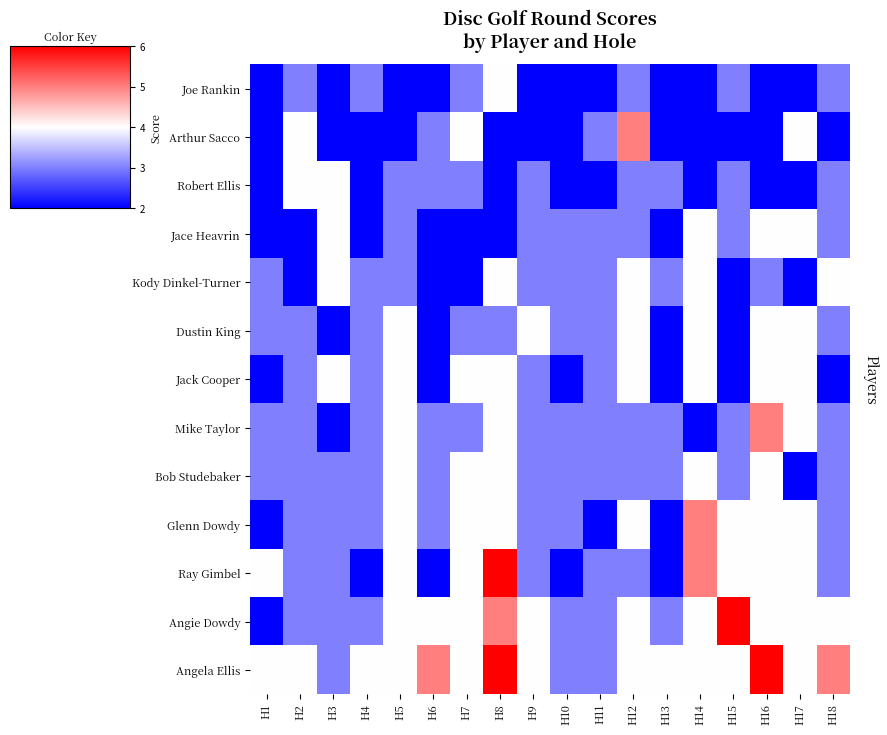

Reading left to right, what are all the values shown in this chart?

Joe Rankin: H1=2	H2=3	H3=2	H4=3	H5=2	H6=2	H7=3	H8=4	H9=2	H10=2	H11=2	H12=3	H13=2	H14=2	H15=3	H16=2	H17=2	H18=3
Arthur Sacco: H1=2	H2=4	H3=2	H4=2	H5=2	H6=3	H7=4	H8=2	H9=2	H10=2	H11=3	H12=5	H13=2	H14=2	H15=2	H16=2	H17=4	H18=2
Robert Ellis: H1=2	H2=4	H3=4	H4=2	H5=3	H6=3	H7=3	H8=2	H9=3	H10=2	H11=2	H12=3	H13=3	H14=2	H15=3	H16=2	H17=2	H18=3
Jace Heavrin: H1=2	H2=2	H3=4	H4=2	H5=3	H6=2	H7=2	H8=2	H9=3	H10=3	H11=3	H12=3	H13=2	H14=4	H15=3	H16=4	H17=4	H18=3
Kody Dinkel-Turner: H1=3	H2=2	H3=4	H4=3	H5=3	H6=2	H7=2	H8=4	H9=3	H10=3	H11=3	H12=4	H13=3	H14=4	H15=2	H16=3	H17=2	H18=4
Dustin King: H1=3	H2=3	H3=2	H4=3	H5=4	H6=2	H7=3	H8=3	H9=4	H10=3	H11=3	H12=4	H13=2	H14=4	H15=2	H16=4	H17=4	H18=3
Jack Cooper: H1=2	H2=3	H3=4	H4=3	H5=4	H6=2	H7=4	H8=4	H9=3	H10=2	H11=3	H12=4	H13=2	H14=4	H15=2	H16=4	H17=4	H18=2
Mike Taylor: H1=3	H2=3	H3=2	H4=3	H5=4	H6=3	H7=3	H8=4	H9=3	H10=3	H11=3	H12=3	H13=3	H14=2	H15=3	H16=5	H17=4	H18=3
Bob Studebaker: H1=3	H2=3	H3=3	H4=3	H5=4	H6=3	H7=4	H8=4	H9=3	H10=3	H11=3	H12=3	H13=3	H14=4	H15=3	H16=4	H17=2	H18=3
Glenn Dowdy: H1=2	H2=3	H3=3	H4=3	H5=4	H6=3	H7=4	H8=4	H9=3	H10=3	H11=2	H12=4	H13=2	H14=5	H15=4	H16=4	H17=4	H18=3
Ray Gimbel: H1=4	H2=3	H3=3	H4=2	H5=4	H6=2	H7=4	H8=6	H9=3	H10=2	H11=3	H12=3	H13=2	H14=5	H15=4	H16=4	H17=4	H18=3
Angie Dowdy: H1=2	H2=3	H3=3	H4=3	H5=4	H6=4	H7=4	H8=5	H9=4	H10=3	H11=3	H12=4	H13=3	H14=4	H15=6	H16=4	H17=4	H18=4
Angela Ellis: H1=4	H2=4	H3=3	H4=4	H5=4	H6=5	H7=4	H8=6	H9=4	H10=3	H11=3	H12=4	H13=4	H14=4	H15=4	H16=6	H17=4	H18=5